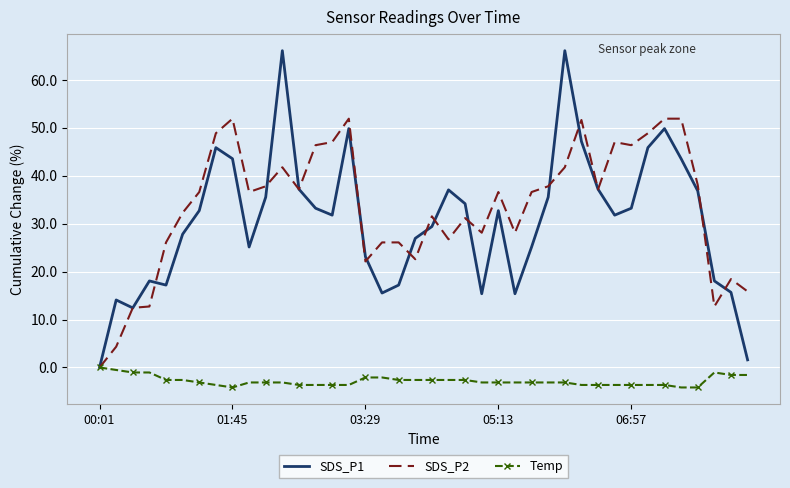

Rank the series by their maximum value, from lowest to highest.

Temp, SDS_P2, SDS_P1